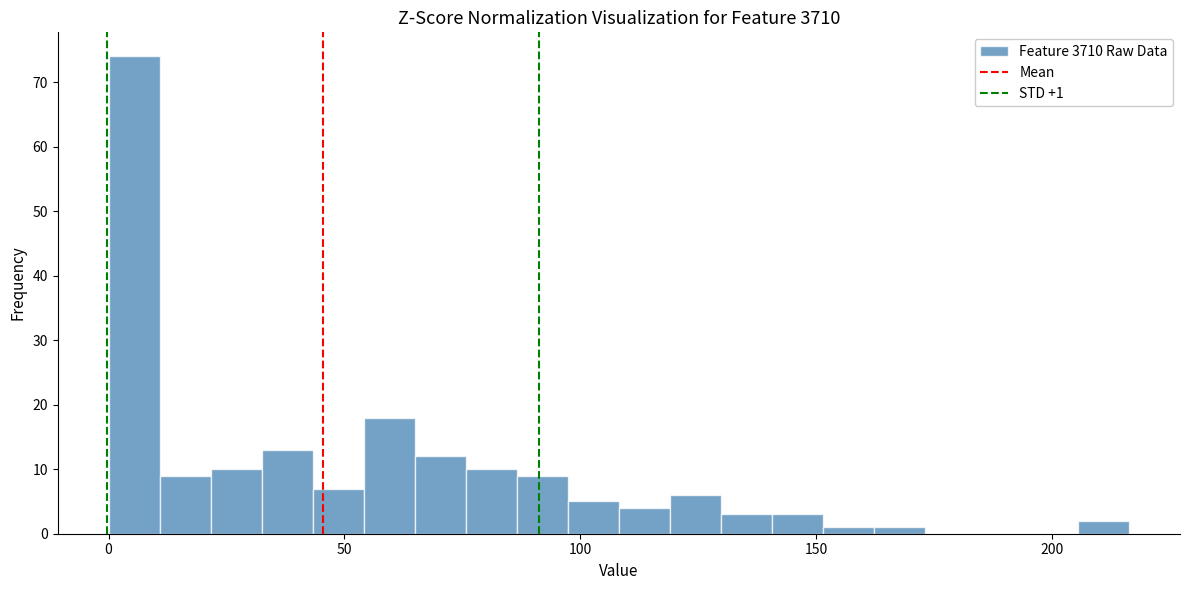

Around what value on the x-axis is the tallest bar? Give the approximate position of its centre, as read against the axis.

5